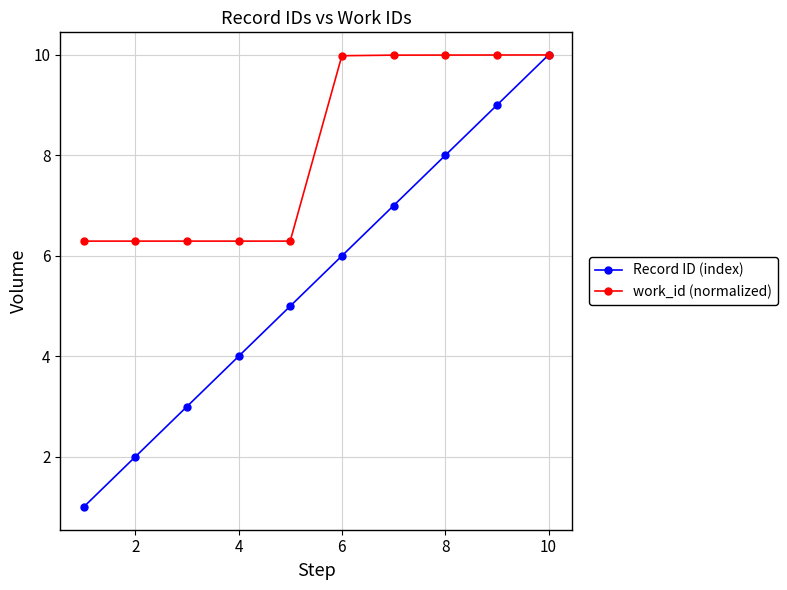

What is the maximum value for Record ID (index)?

10.0